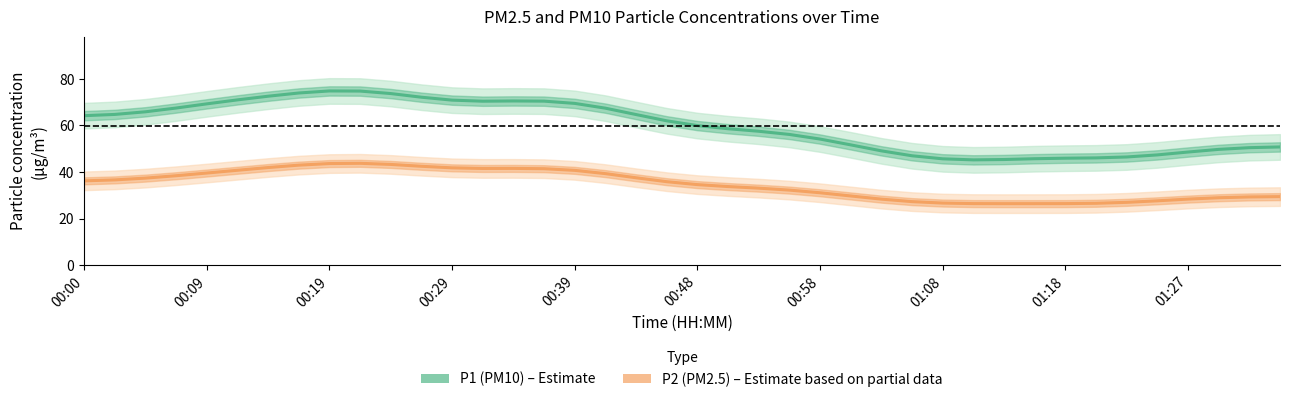

What is the sum of the P2 (PM2.5) values at 24 and 19?

66.9